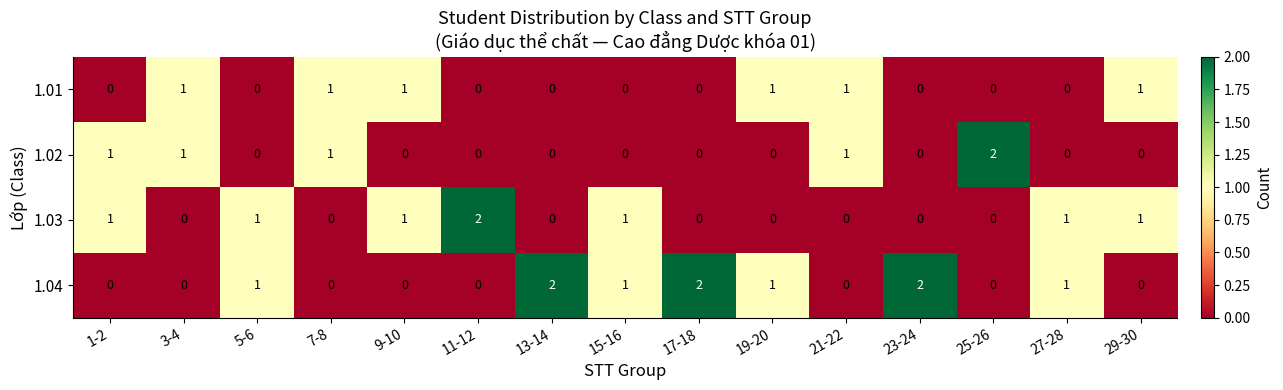

Count the number of data series in this chart.

4